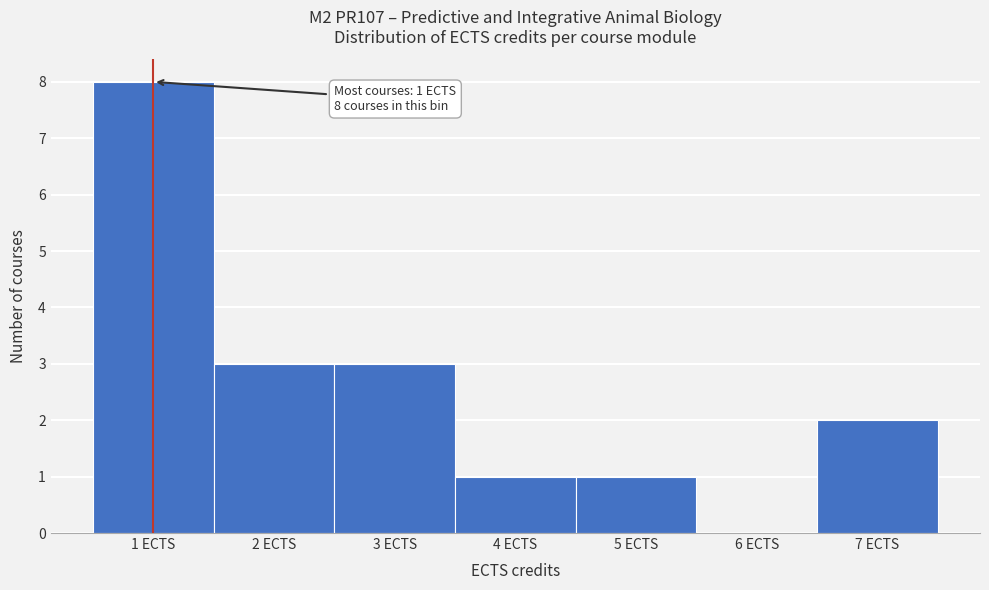

Over which range of the x-axis is the bar tallest?

0.5 to 1.5